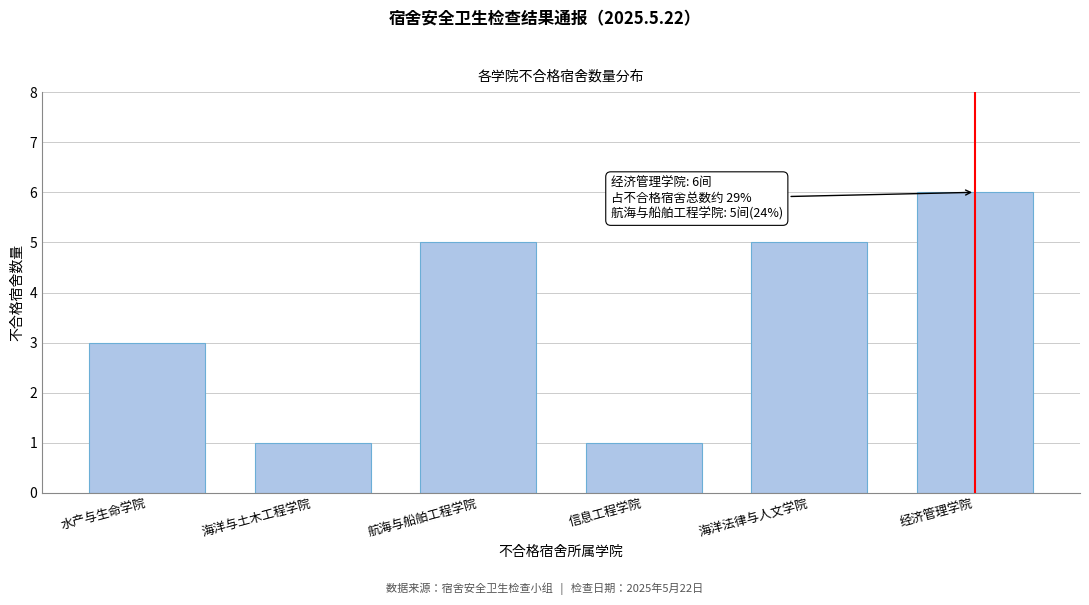

Reading left to right, list all the values displayed in this chart.

水产与生命学院=3	海洋与土木工程学院=1	航海与船舶工程学院=5	信息工程学院=1	海洋法律与人文学院=5	经济管理学院=6